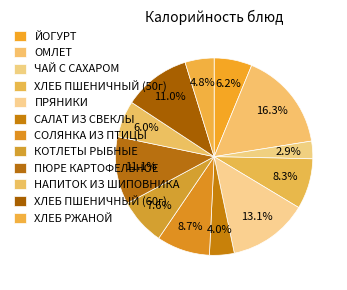

What portion of the pie excludes ХЛЕБ ПШЕНИЧНЫЙ (60г)?

89.0%